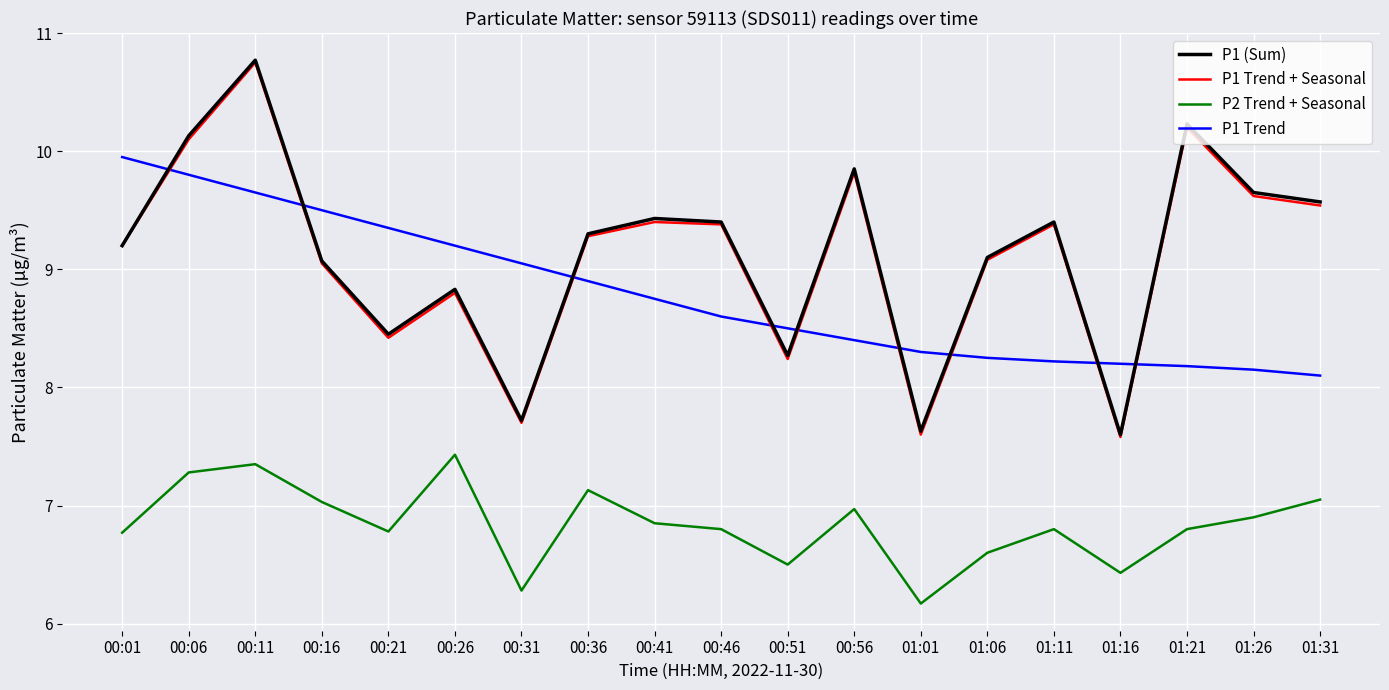

What position from the right is 00:21?

15